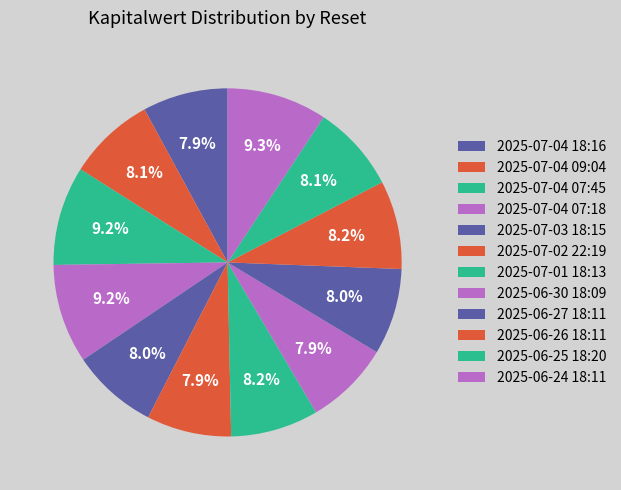

How many segments does this pie chart have?

12